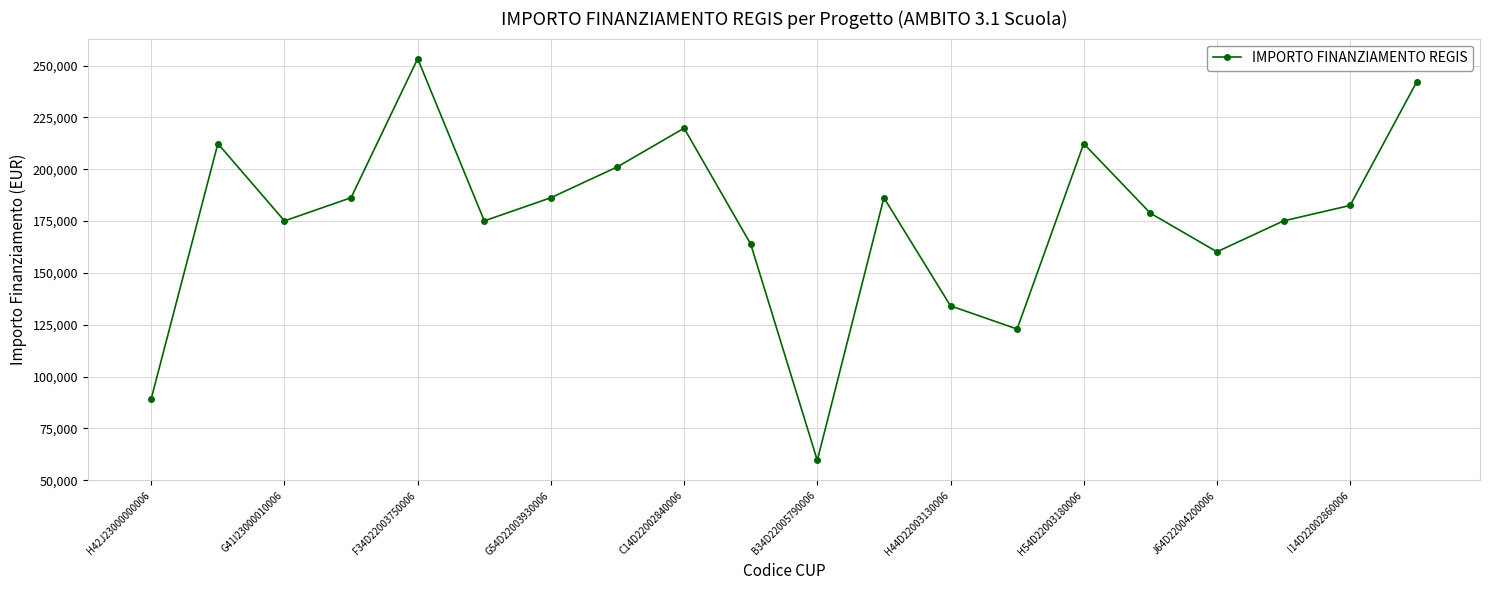

How many lines are shown in the chart?

1